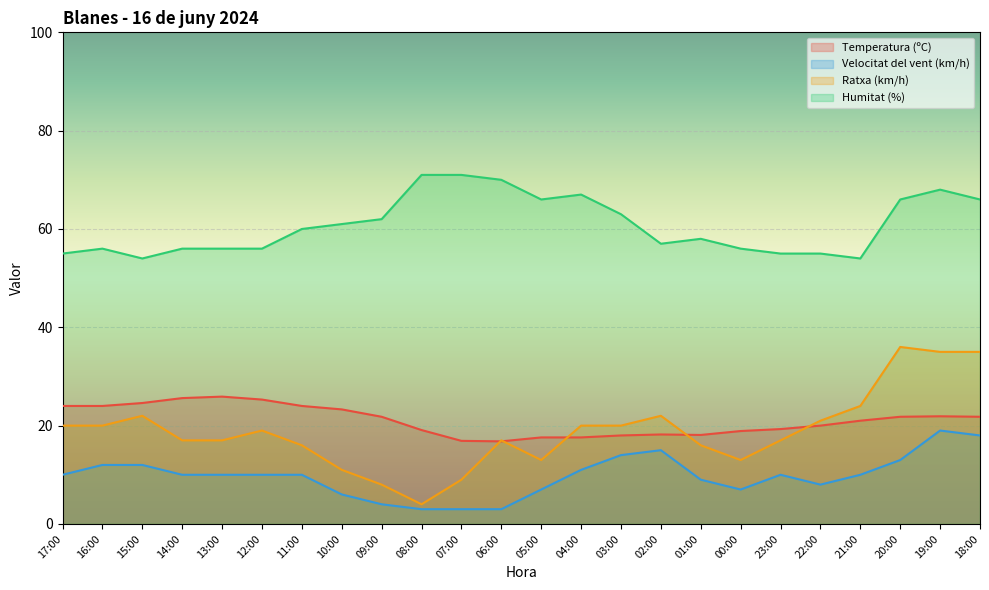

At which category is the sum across all series the highest?

19:00